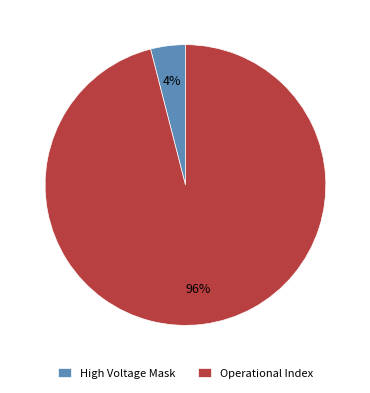

How many slices are in this pie chart?

2